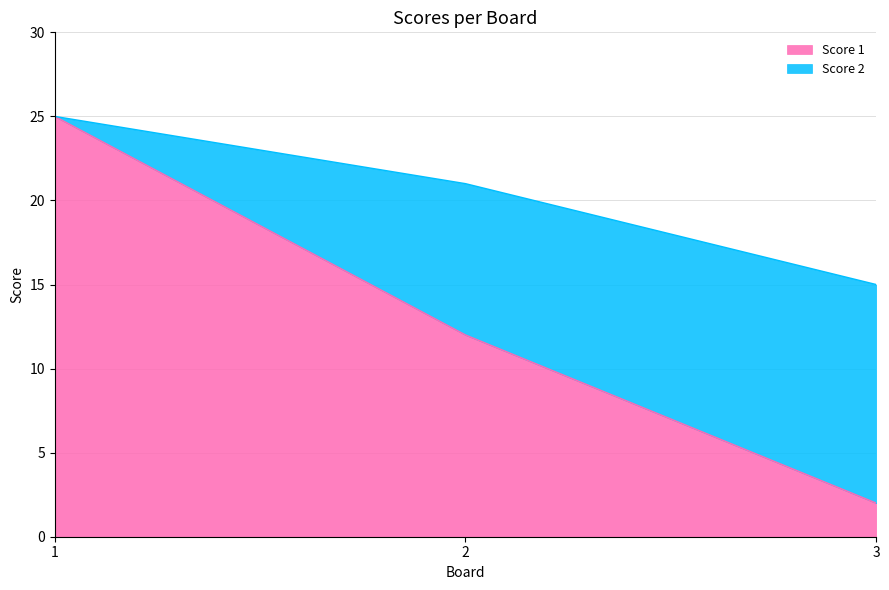

List the labels in order of value, largest first.

1, 2, 3